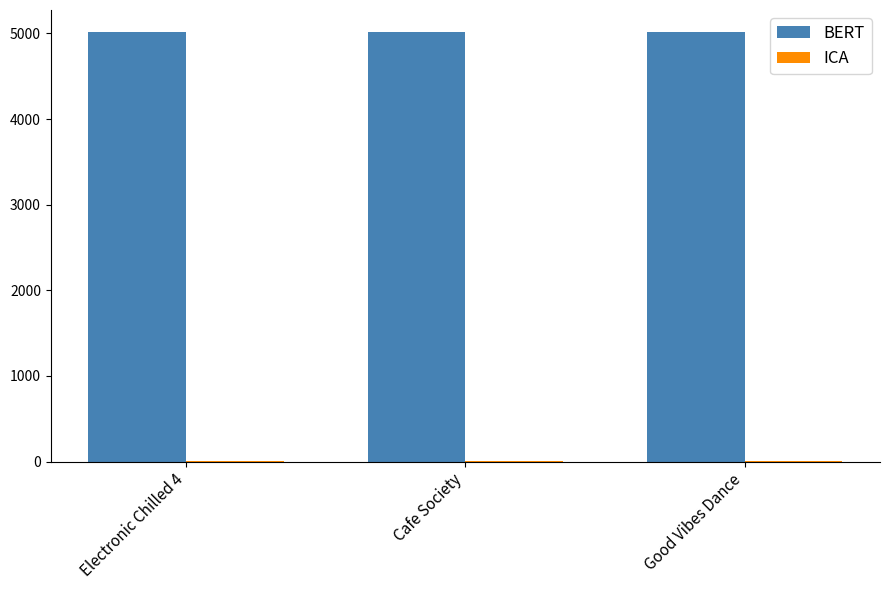

Which series has the largest total across all categories?

BERT